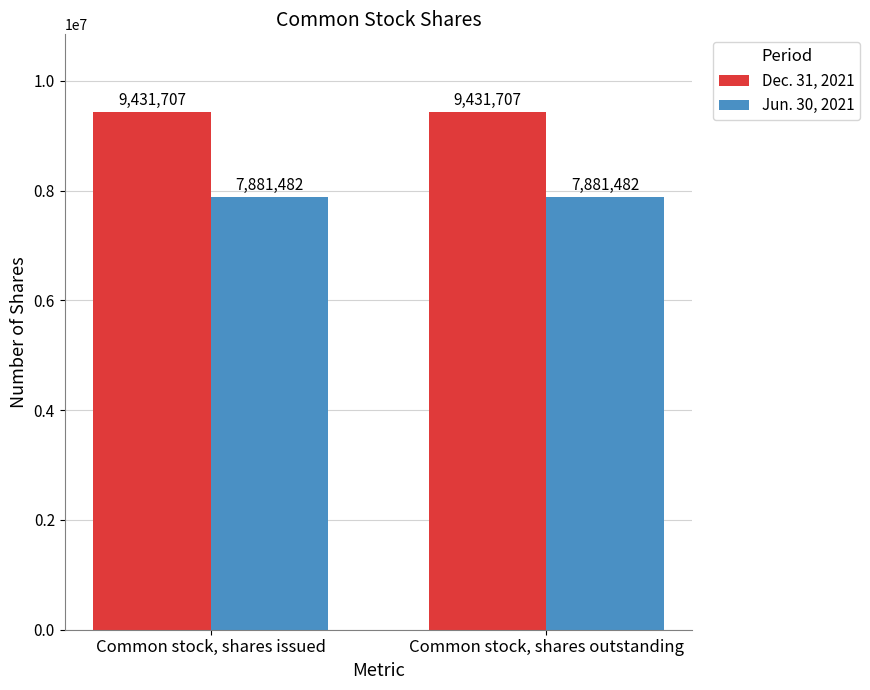

What is the difference between the highest and lowest values at Common stock, shares outstanding?

1550225